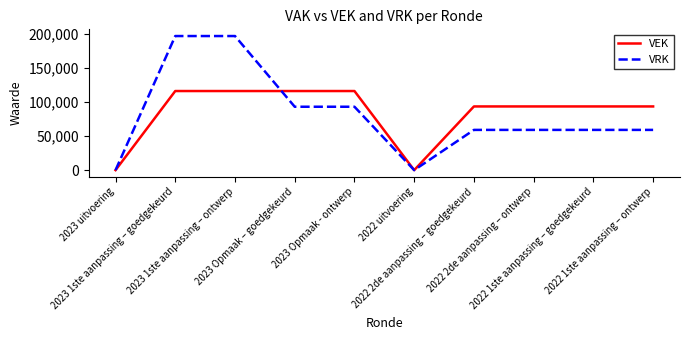

Which series has the widest spread of values?

VRK